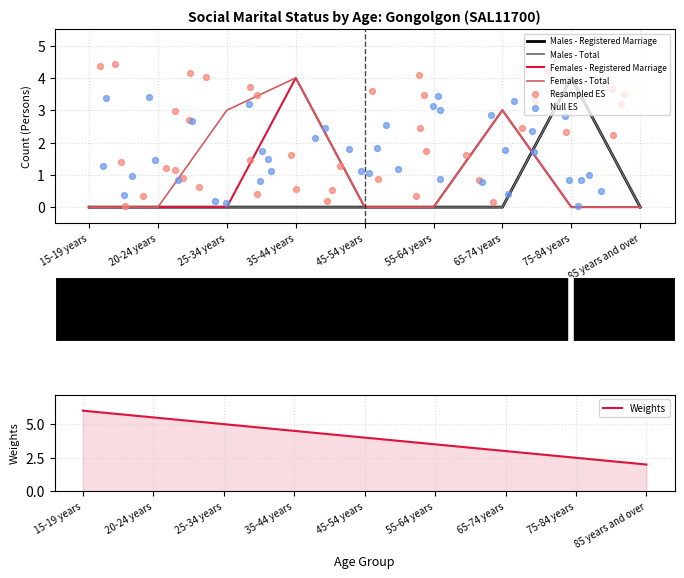

Which series has the largest total across all categories?

Females - Total